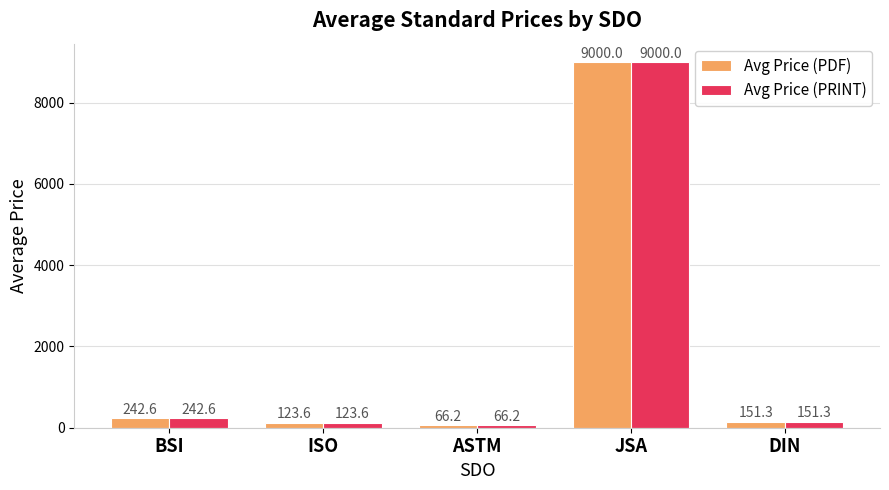

Reading left to right, transcribe all the data shown in this chart.

Avg Price (PDF): BSI=242.6	ISO=123.6	ASTM=66.2	JSA=9000.0	DIN=151.3
Avg Price (PRINT): BSI=242.6	ISO=123.6	ASTM=66.2	JSA=9000.0	DIN=151.3